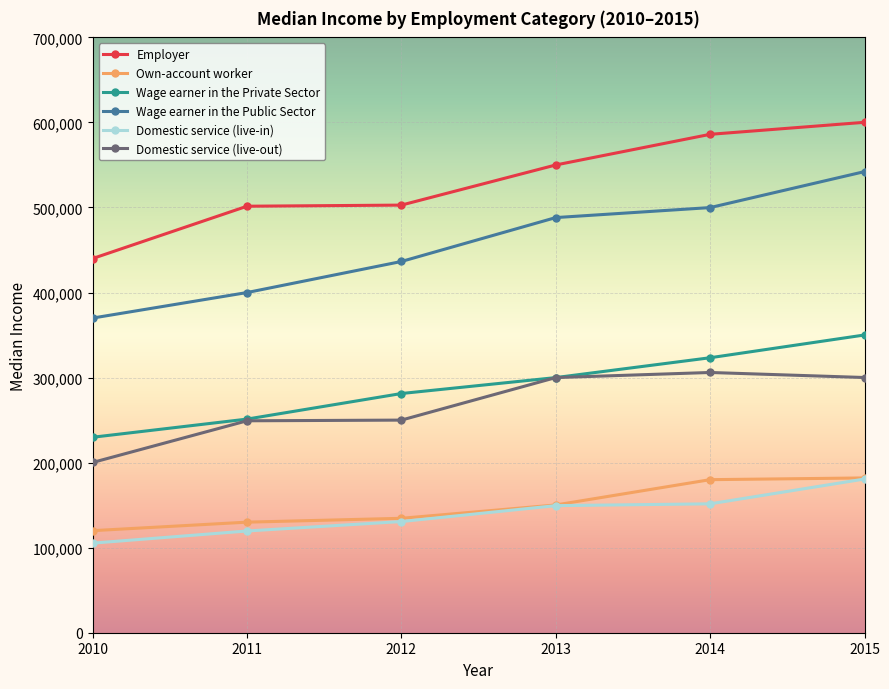

Which series changed the most between 2013 and 2015?

Wage earner in the Public Sector